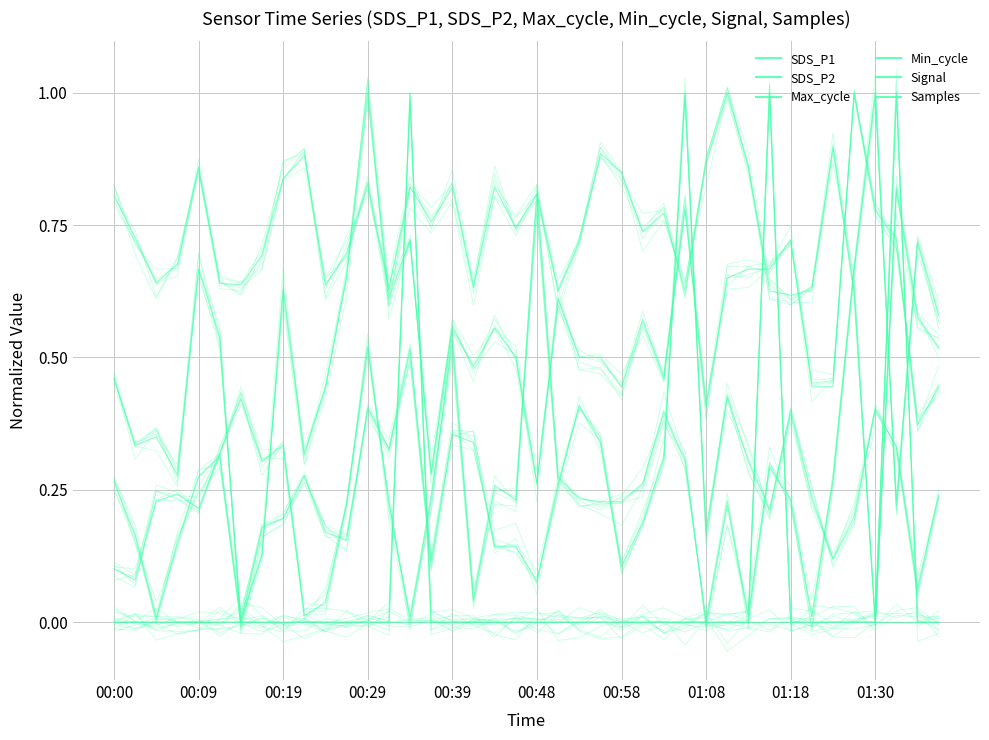

The value of SDS_P1 at 29 is 0.4. True or false?

True